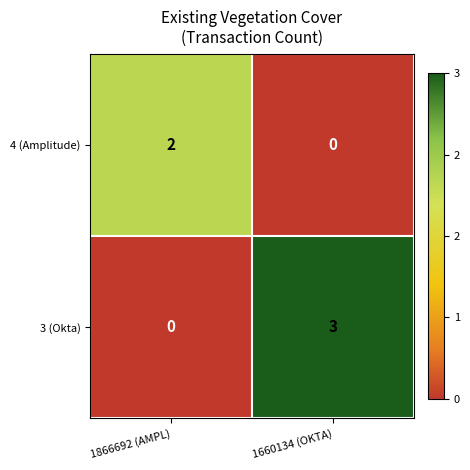

The 4 (Amplitude) series shows 0 at 1660134 (OKTA). True or false?

True